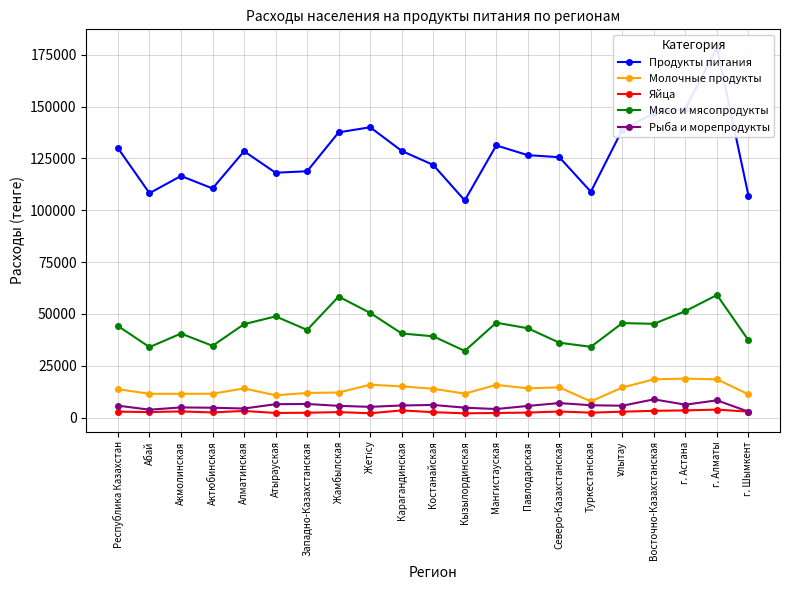

The value of Яйца at г. Алматы is 6178. True or false?

False